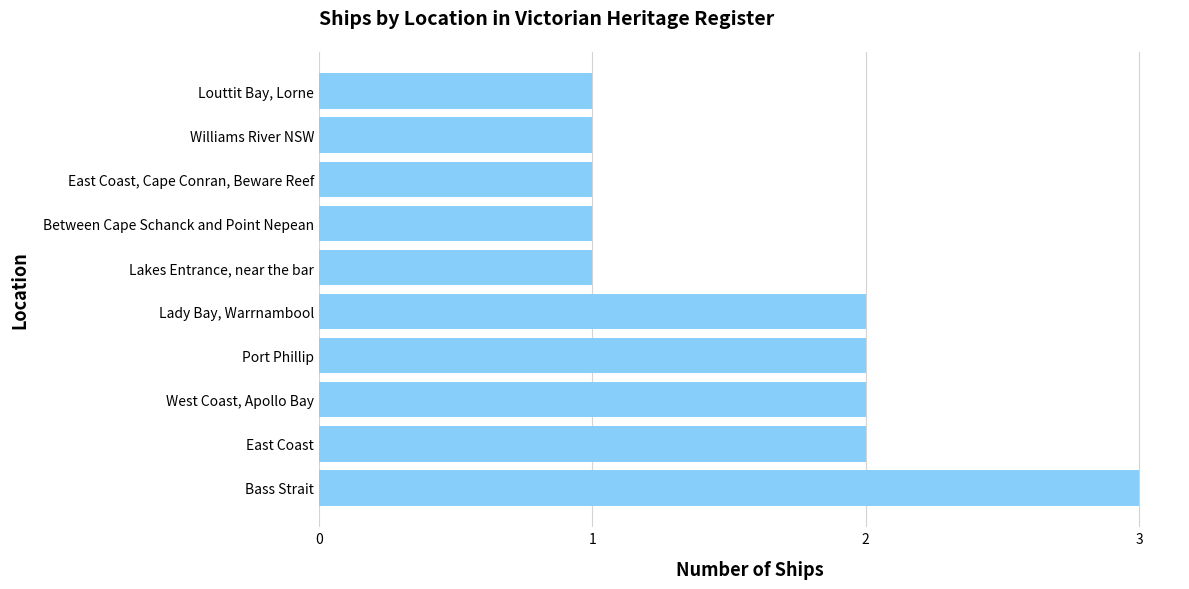

Which label corresponds to the largest value in the chart?

Bass Strait